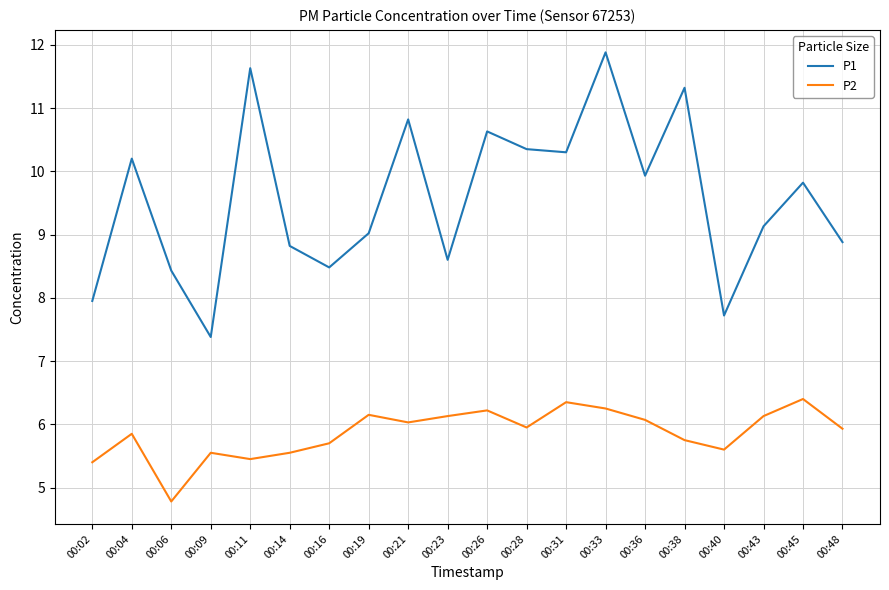

What is the highest value of the P2 series?

6.4